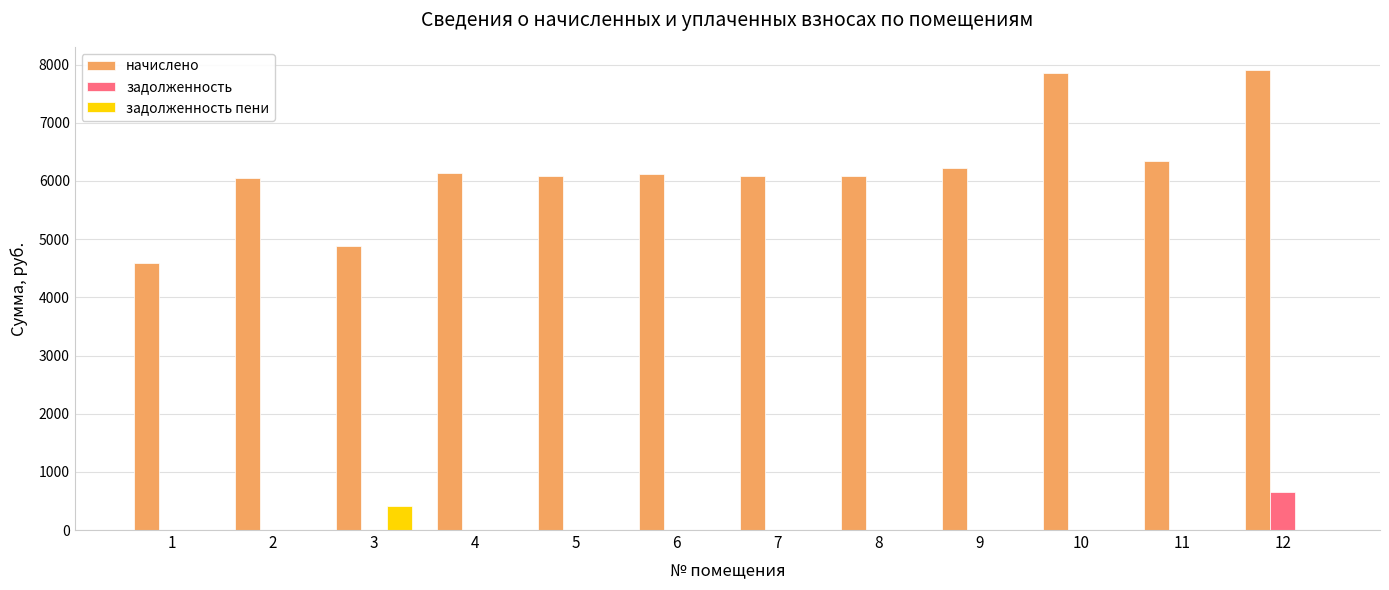

What is the sum of all задолженность пени values?

407.0